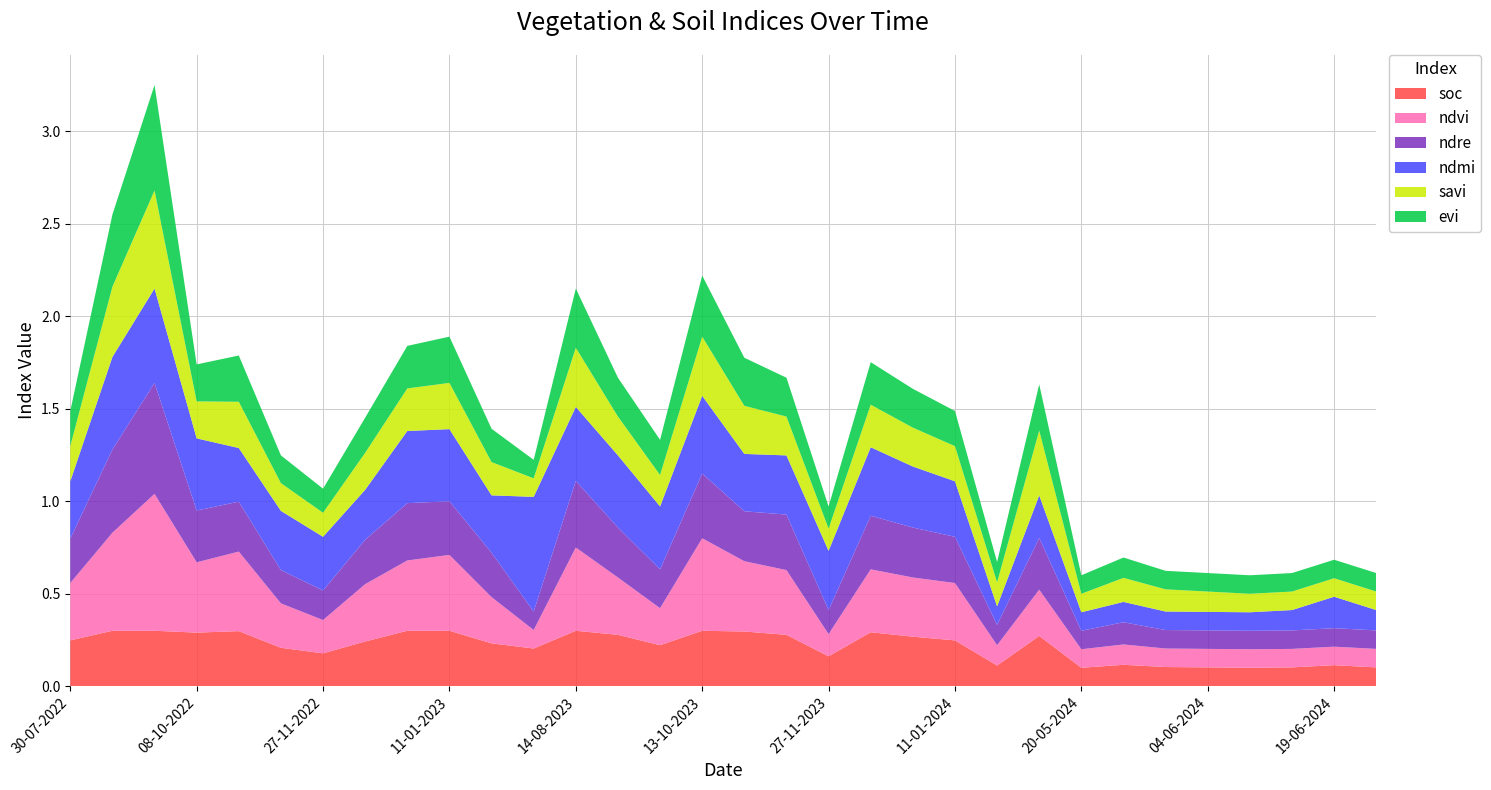

Reading left to right, transcribe all the data shown in this chart.

soc: 30-07-2022=0.2	08-09-2022=0.3	23-09-2022=0.3	08-10-2022=0.3	28-10-2022=0.3	12-11-2022=0.2	27-11-2022=0.2	12-12-2022=0.2	01-01-2023=0.3	11-01-2023=0.3	20-06-2023=0.2	10-07-2023=0.2	14-08-2023=0.3	29-08-2023=0.3	28-09-2023=0.2	13-10-2023=0.3	28-10-2023=0.3	12-11-2023=0.3	27-11-2023=0.2	12-12-2023=0.3	01-01-2024=0.3	11-01-2024=0.2	10-05-2024=0.1	15-05-2024=0.3	20-05-2024=0.1	25-05-2024=0.1	30-05-2024=0.1	04-06-2024=0.1	09-06-2024=0.1	14-06-2024=0.1	19-06-2024=0.1	24-06-2024=0.1
ndvi: 30-07-2022=0.3	08-09-2022=0.5	23-09-2022=0.7	08-10-2022=0.4	28-10-2022=0.4	12-11-2022=0.2	27-11-2022=0.2	12-12-2022=0.3	01-01-2023=0.4	11-01-2023=0.4	20-06-2023=0.2	10-07-2023=0.1	14-08-2023=0.5	29-08-2023=0.3	28-09-2023=0.2	13-10-2023=0.5	28-10-2023=0.4	12-11-2023=0.3	27-11-2023=0.1	12-12-2023=0.3	01-01-2024=0.3	11-01-2024=0.3	10-05-2024=0.1	15-05-2024=0.2	20-05-2024=0.1	25-05-2024=0.1	30-05-2024=0.1	04-06-2024=0.1	09-06-2024=0.1	14-06-2024=0.1	19-06-2024=0.1	24-06-2024=0.1
ndre: 30-07-2022=0.2	08-09-2022=0.5	23-09-2022=0.6	08-10-2022=0.3	28-10-2022=0.3	12-11-2022=0.2	27-11-2022=0.2	12-12-2022=0.2	01-01-2023=0.3	11-01-2023=0.3	20-06-2023=0.2	10-07-2023=0.1	14-08-2023=0.4	29-08-2023=0.3	28-09-2023=0.2	13-10-2023=0.3	28-10-2023=0.3	12-11-2023=0.3	27-11-2023=0.1	12-12-2023=0.3	01-01-2024=0.3	11-01-2024=0.2	10-05-2024=0.1	15-05-2024=0.3	20-05-2024=0.1	25-05-2024=0.1	30-05-2024=0.1	04-06-2024=0.1	09-06-2024=0.1	14-06-2024=0.1	19-06-2024=0.1	24-06-2024=0.1
ndmi: 30-07-2022=0.3	08-09-2022=0.5	23-09-2022=0.5	08-10-2022=0.4	28-10-2022=0.3	12-11-2022=0.3	27-11-2022=0.3	12-12-2022=0.3	01-01-2023=0.4	11-01-2023=0.4	20-06-2023=0.3	10-07-2023=0.6	14-08-2023=0.4	29-08-2023=0.4	28-09-2023=0.3	13-10-2023=0.4	28-10-2023=0.3	12-11-2023=0.3	27-11-2023=0.3	12-12-2023=0.4	01-01-2024=0.3	11-01-2024=0.3	10-05-2024=0.1	15-05-2024=0.2	20-05-2024=0.1	25-05-2024=0.1	30-05-2024=0.1	04-06-2024=0.1	09-06-2024=0.1	14-06-2024=0.1	19-06-2024=0.2	24-06-2024=0.1
savi: 30-07-2022=0.2	08-09-2022=0.4	23-09-2022=0.5	08-10-2022=0.2	28-10-2022=0.2	12-11-2022=0.1	27-11-2022=0.1	12-12-2022=0.2	01-01-2023=0.2	11-01-2023=0.2	20-06-2023=0.2	10-07-2023=0.1	14-08-2023=0.3	29-08-2023=0.2	28-09-2023=0.2	13-10-2023=0.3	28-10-2023=0.3	12-11-2023=0.2	27-11-2023=0.1	12-12-2023=0.2	01-01-2024=0.2	11-01-2024=0.2	10-05-2024=0.1	15-05-2024=0.3	20-05-2024=0.1	25-05-2024=0.1	30-05-2024=0.1	04-06-2024=0.1	09-06-2024=0.1	14-06-2024=0.1	19-06-2024=0.1	24-06-2024=0.1
evi: 30-07-2022=0.2	08-09-2022=0.4	23-09-2022=0.6	08-10-2022=0.2	28-10-2022=0.2	12-11-2022=0.1	27-11-2022=0.1	12-12-2022=0.2	01-01-2023=0.2	11-01-2023=0.2	20-06-2023=0.2	10-07-2023=0.1	14-08-2023=0.3	29-08-2023=0.2	28-09-2023=0.2	13-10-2023=0.3	28-10-2023=0.3	12-11-2023=0.2	27-11-2023=0.1	12-12-2023=0.2	01-01-2024=0.2	11-01-2024=0.2	10-05-2024=0.1	15-05-2024=0.2	20-05-2024=0.1	25-05-2024=0.1	30-05-2024=0.1	04-06-2024=0.1	09-06-2024=0.1	14-06-2024=0.1	19-06-2024=0.1	24-06-2024=0.1